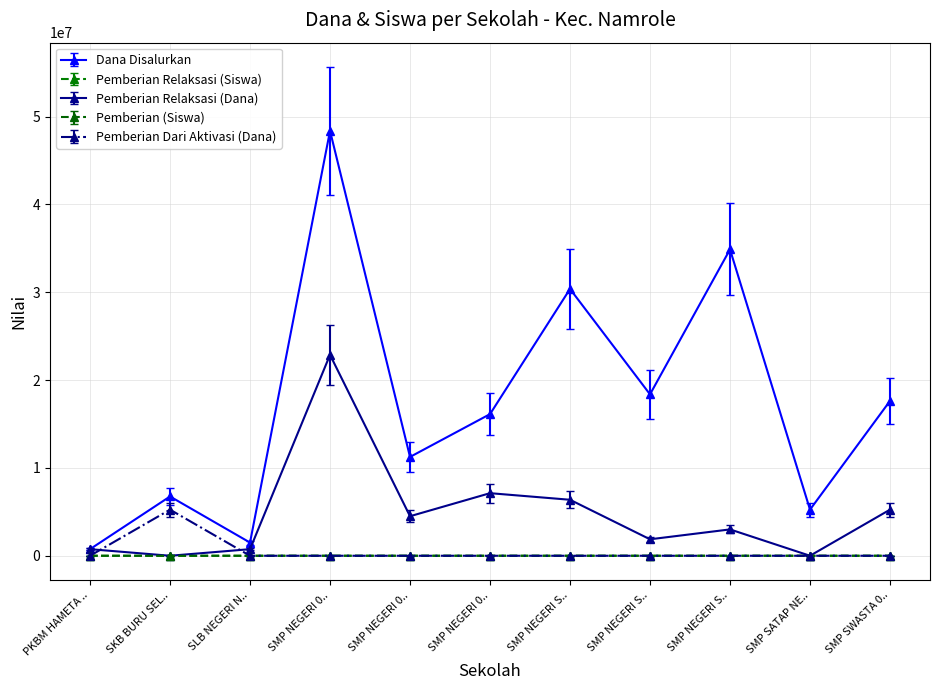

At which category does the chart reach its minimum across all series?

SKB BURU SEL..